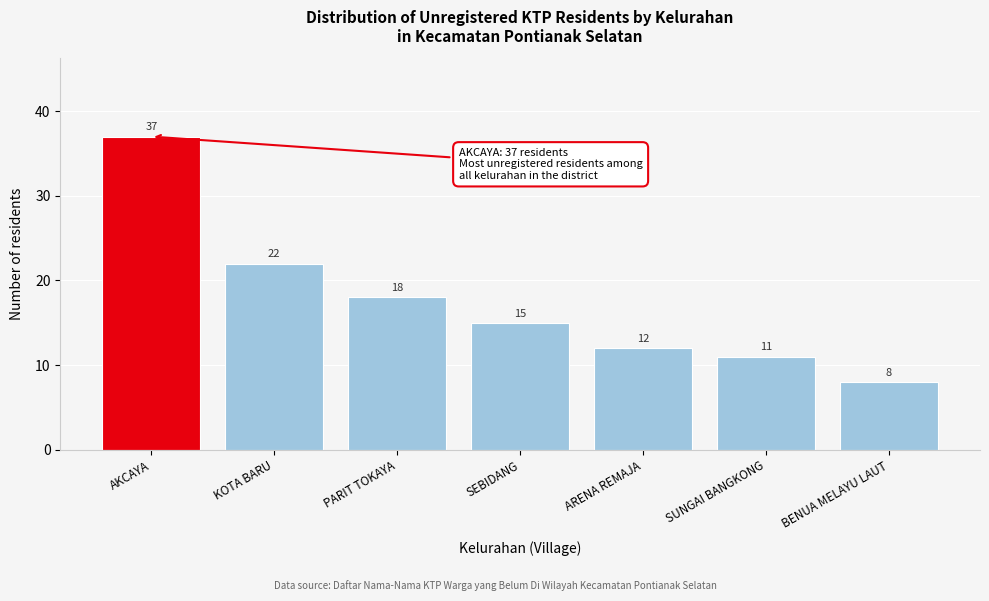

Reading left to right, list all the values displayed in this chart.

37	22	18	15	12	11	8